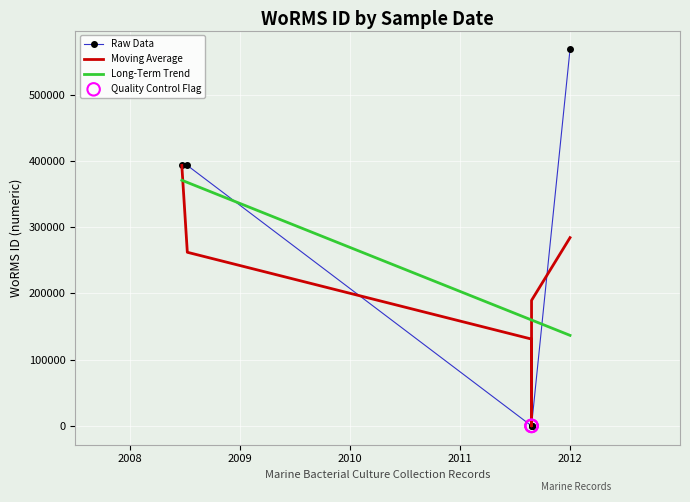

What is the change in value from 27-08-2011 to 08-07-2008?

+393075